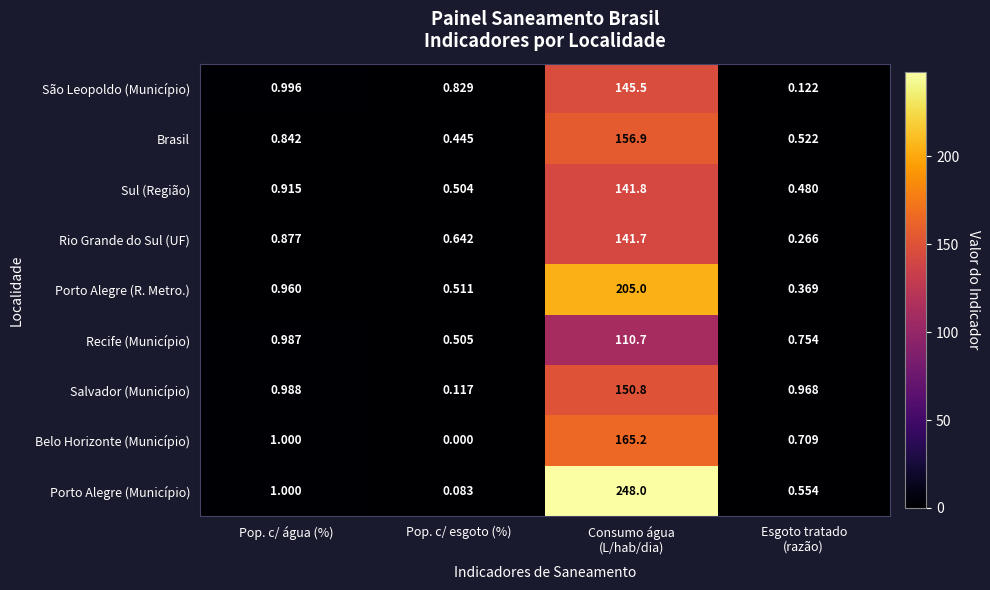

Which series has the largest range (max minus min)?

Porto Alegre (Município)